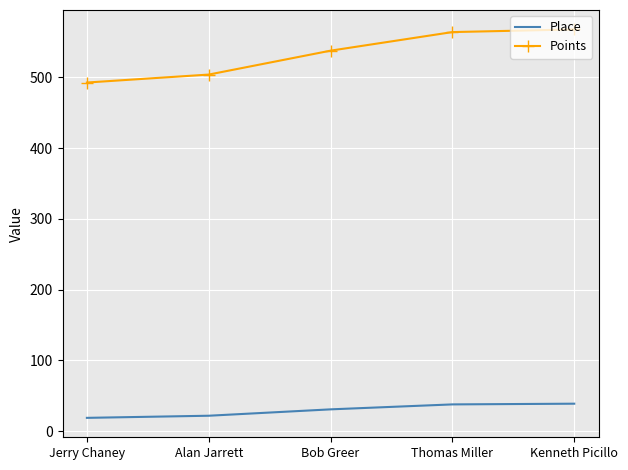

What is the total value across all series at Thomas Miller?

601.8